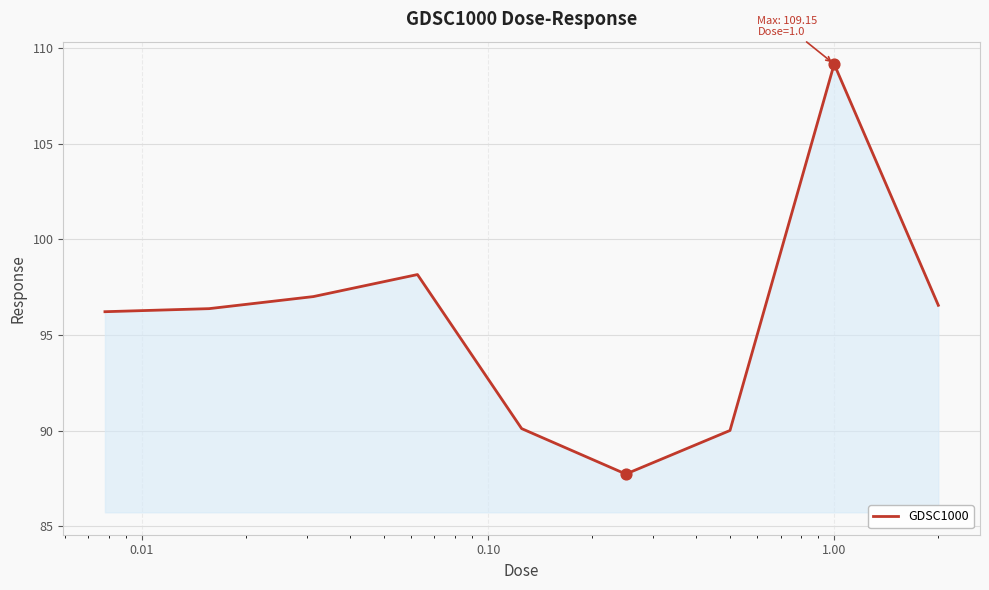

What is the greatest value displayed?

109.2